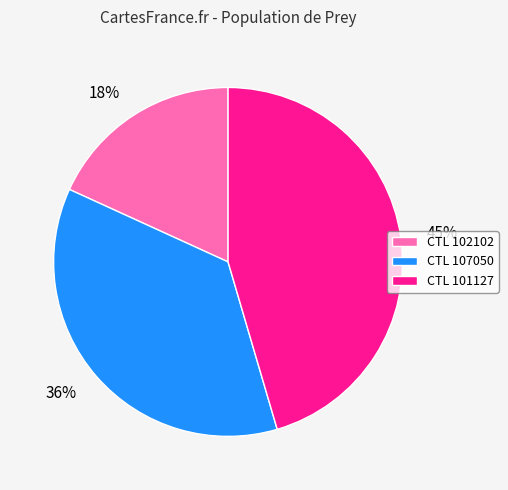

To the nearest percent, what is the difference between the largest and smallest slice percentages?

27%